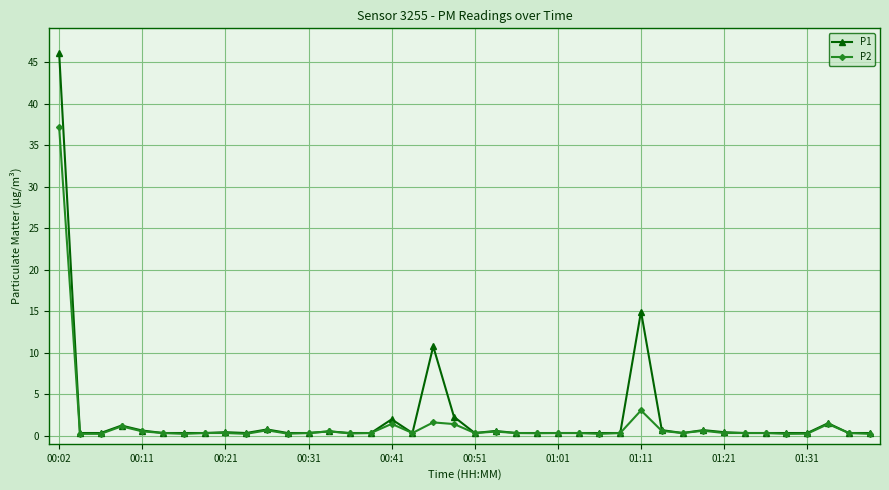

Which series has the widest spread of values?

P1